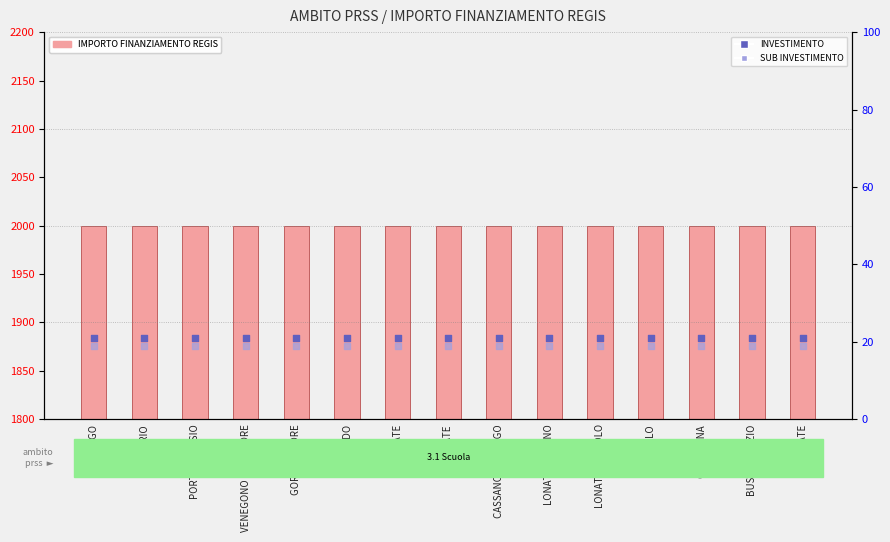

Is the value of SUB INVESTIMENTO at UBOLDO greater than the value of INVESTIMENTO at CASSANO MAGNAGO?

No